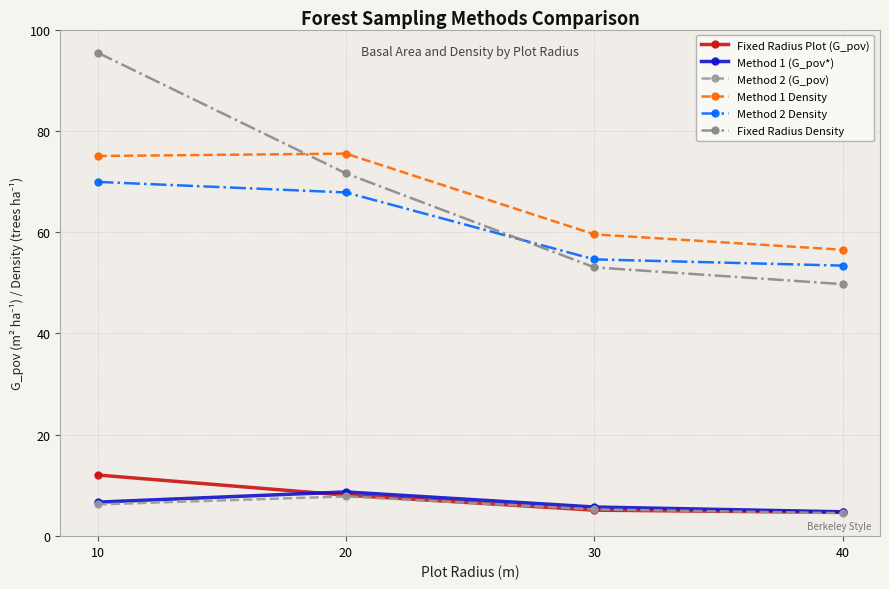

Reading left to right, extract all data points from this chart.

Fixed Radius Plot (G_pov): 10=12.0	20=8.0	30=5.1	40=4.6
Method 1 (G_pov*): 10=6.7	20=8.7	30=5.7	40=4.7
Method 2 (G_pov): 10=6.2	20=7.8	30=5.2	40=4.5
Method 1 Density: 10=75.1	20=75.5	30=59.6	40=56.5
Method 2 Density: 10=69.9	20=67.9	30=54.6	40=53.4
Fixed Radius Density: 10=95.5	20=71.6	30=53.1	40=49.7